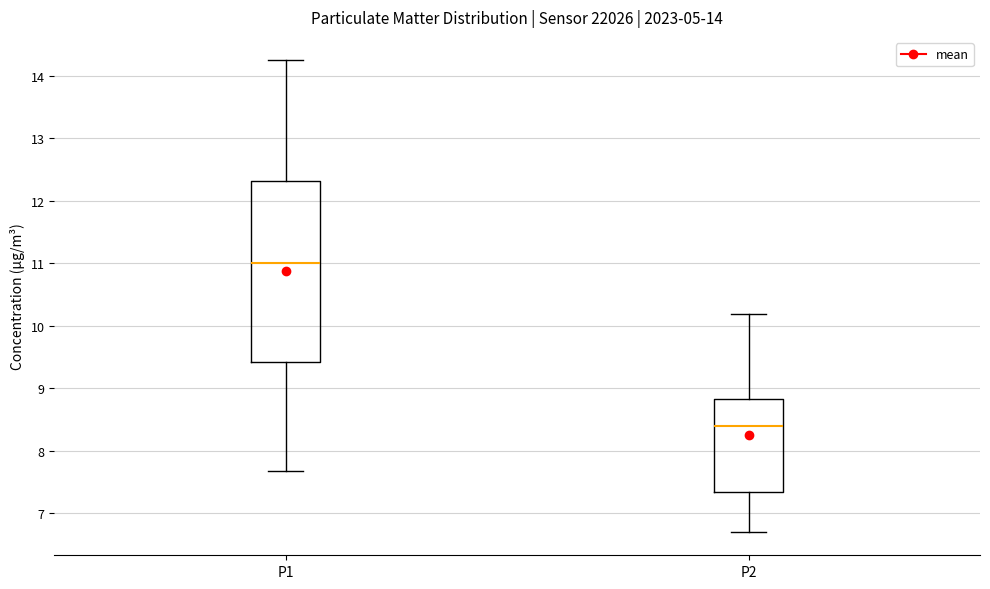

Which box has the lowest median line?

P2